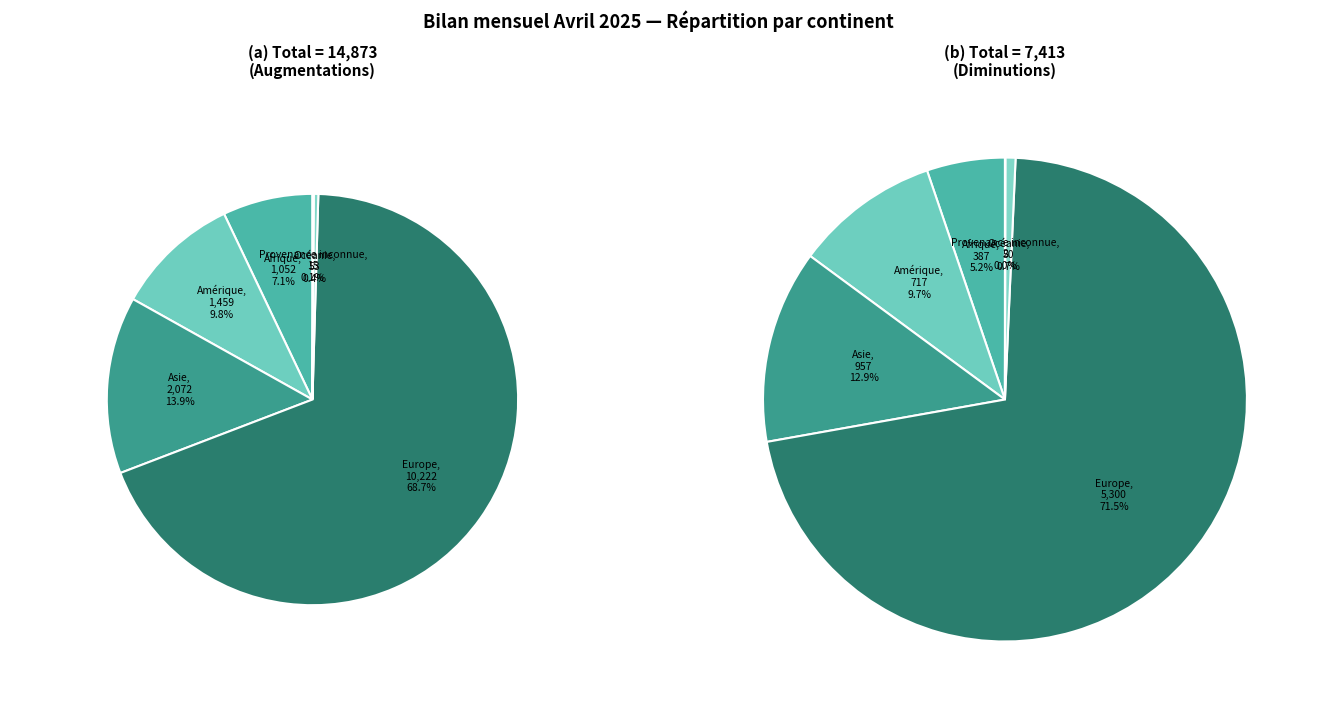

Is Europe the majority of the pie?

Yes